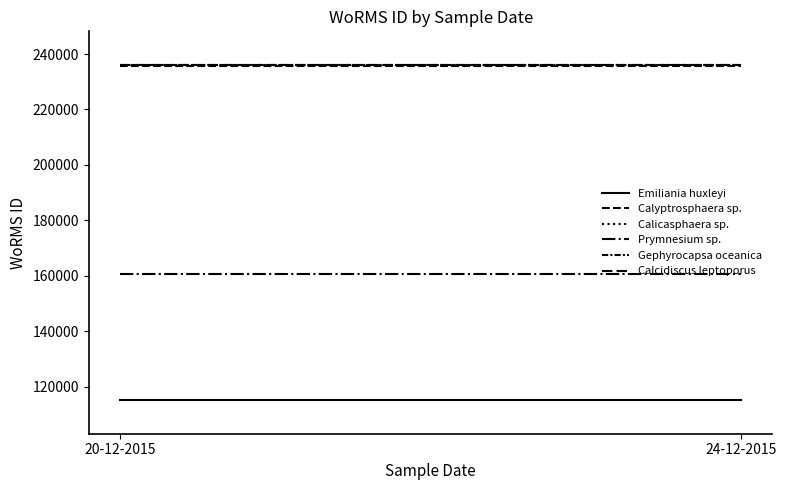

At which label does Calicasphaera sp. reach its minimum?

20-12-2015